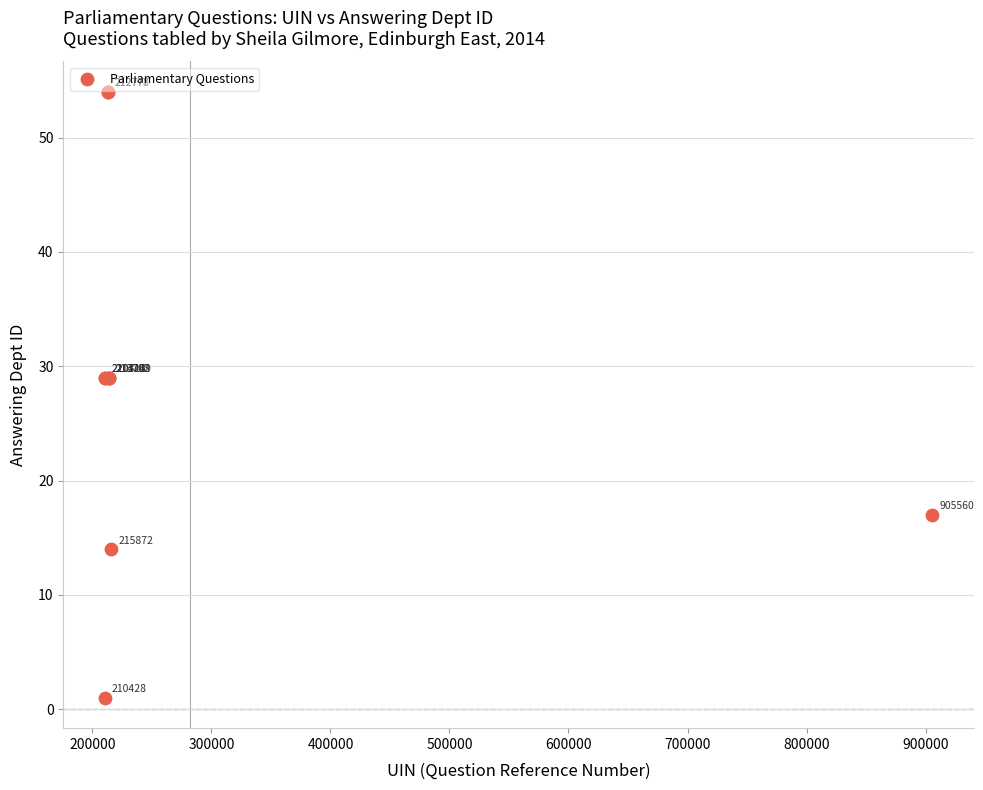

What Y value in the scatter plot is closest to 27?

29